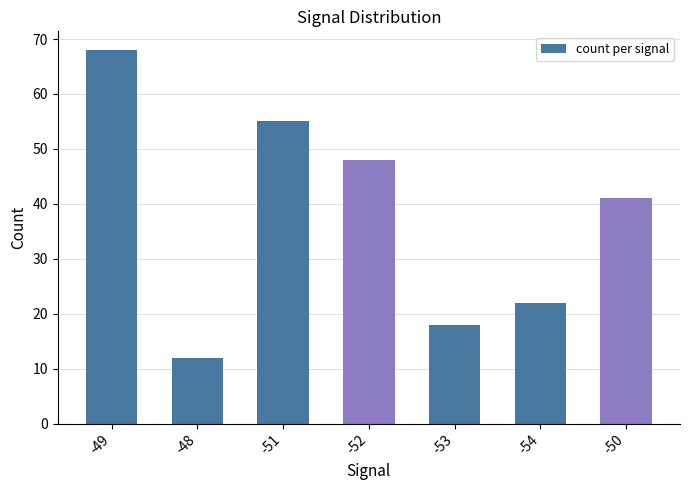

How many values are below 41?

3